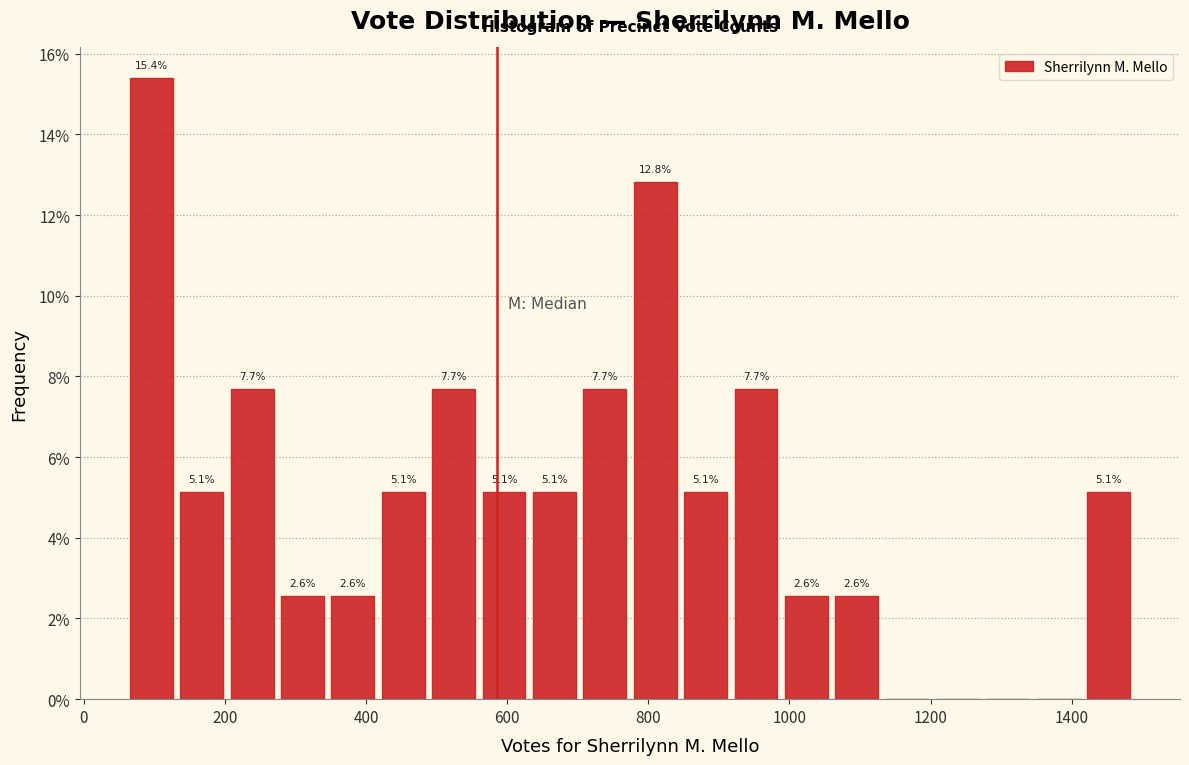

Read against the x-axis, roughly where is the centre of the tallest bar?

100